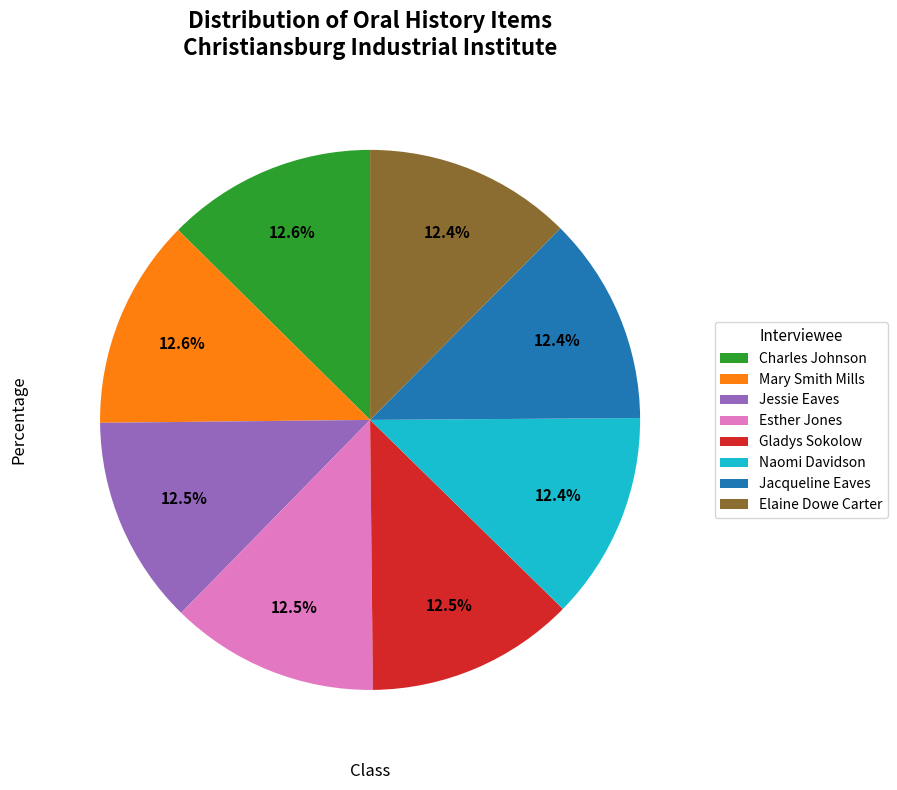

Approximately how many times larger is the value at Elaine Dowe Carter compared to Jessie Eaves?

1.0